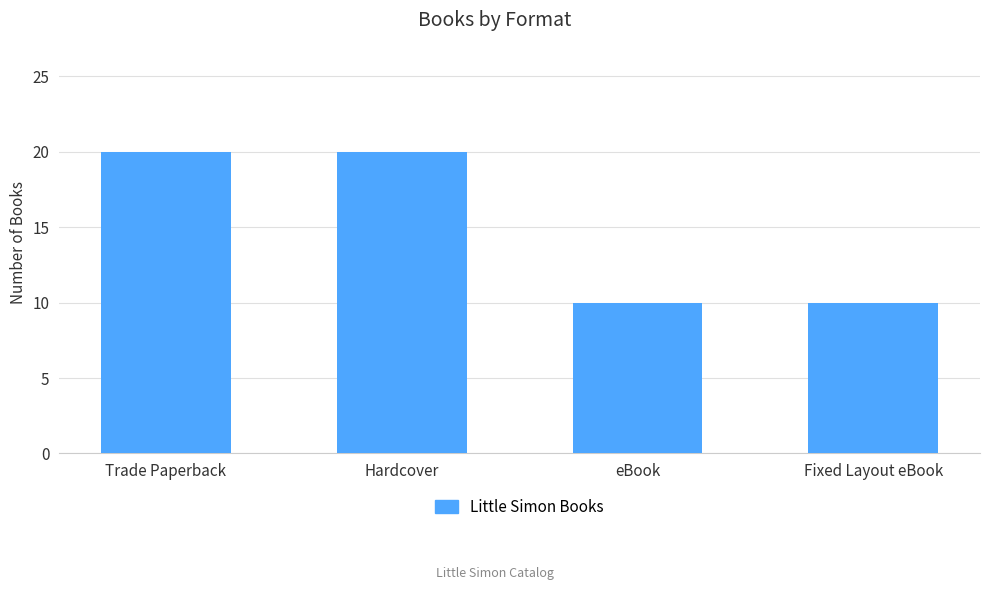

What is the maximum value shown in the chart?

20